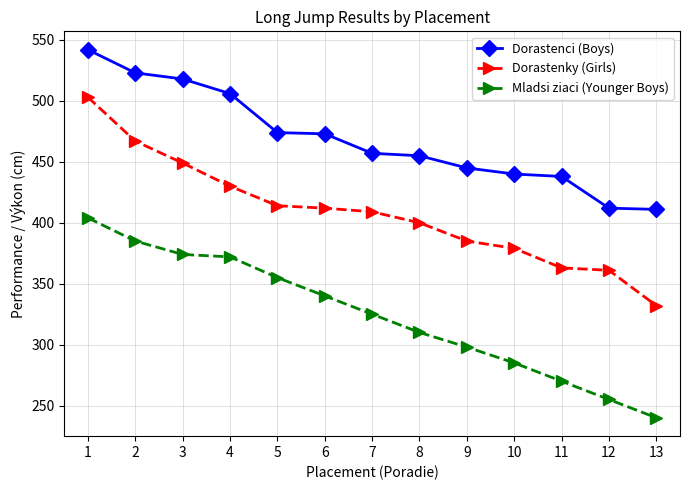

What is the difference between the Mladsi ziaci (Younger Boys) values at 12 and 11?

15